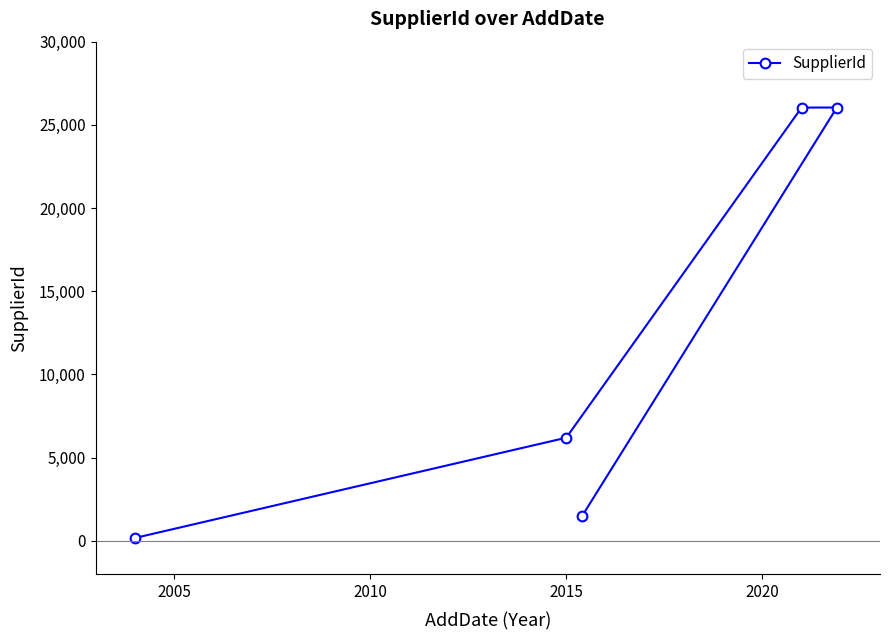

What is the sum of all values?

59897